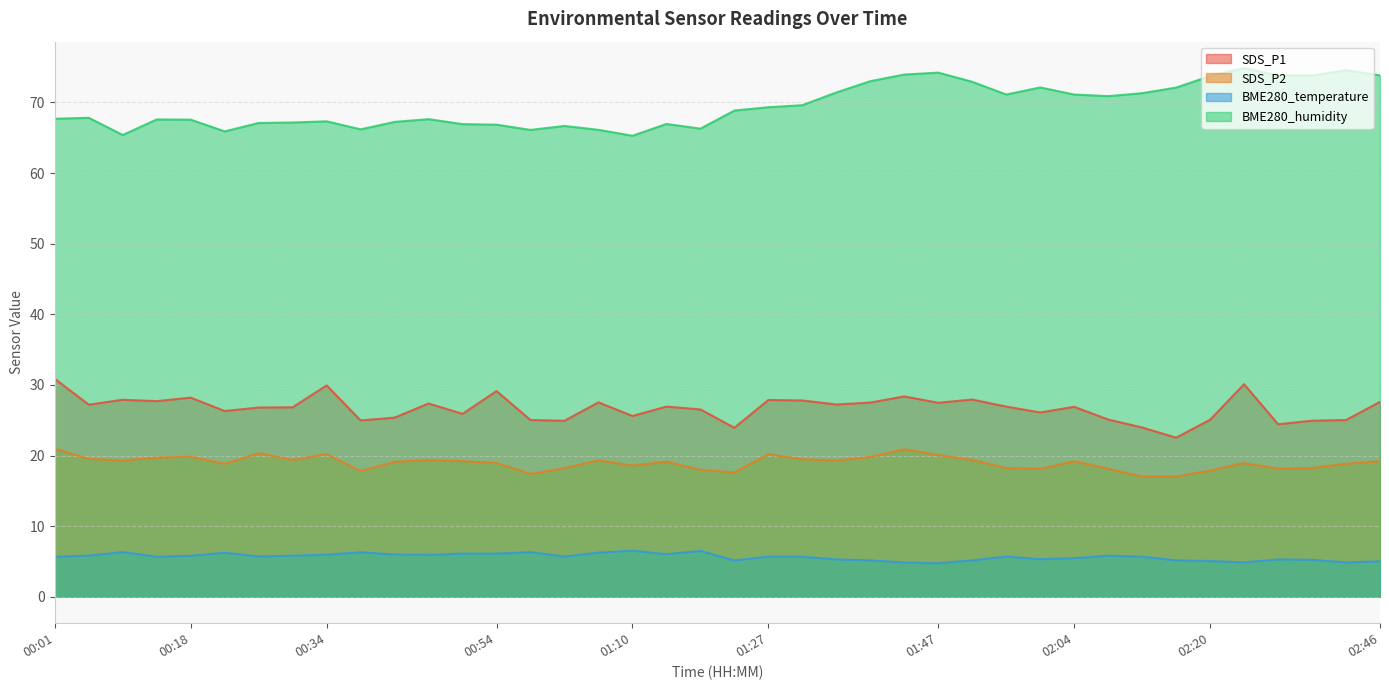

Which series has the largest total across all categories?

BME280_humidity